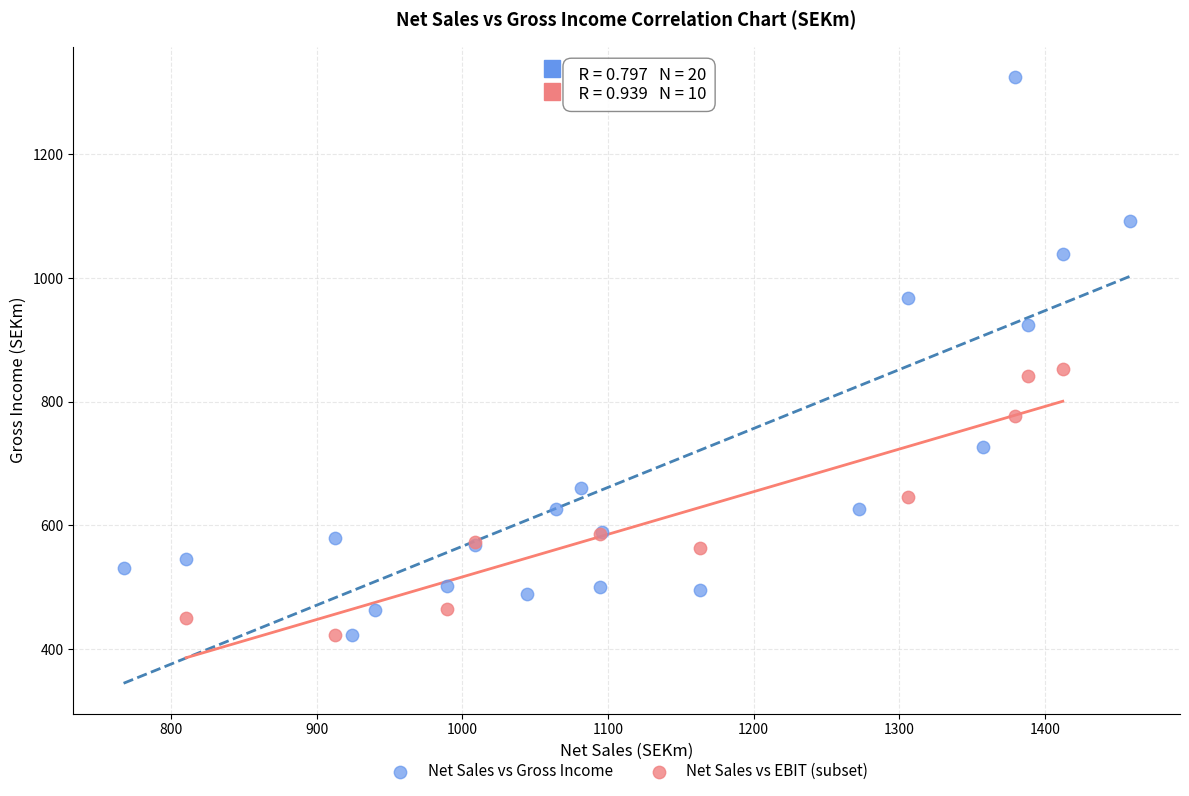

Which series has the widest spread of Y values?

Net Sales vs Gross Income